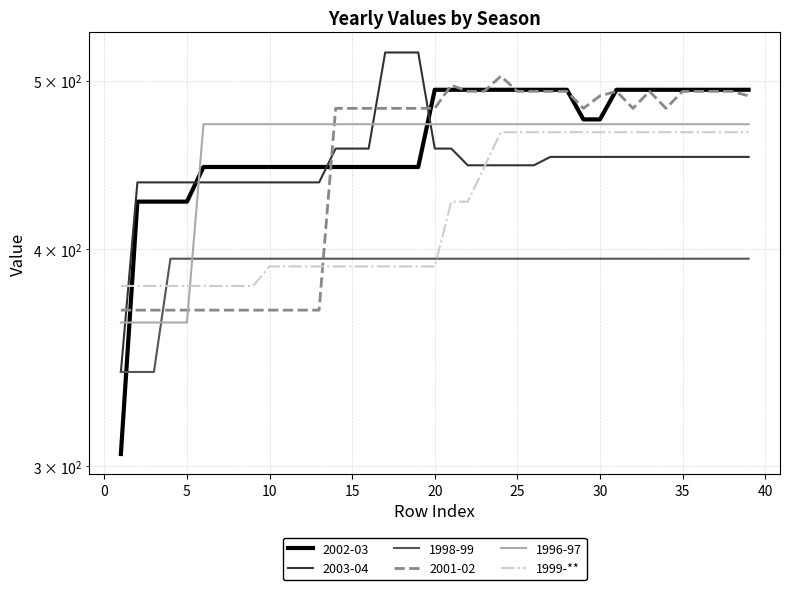

True or false: the data shows 691 at 27.

False